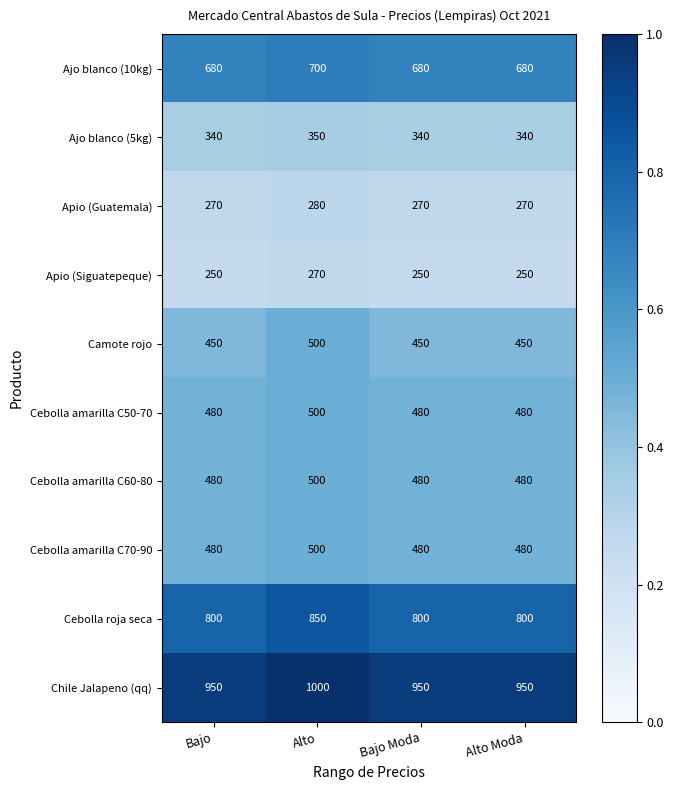

What is the difference between the highest and lowest values at Bajo Moda?

700